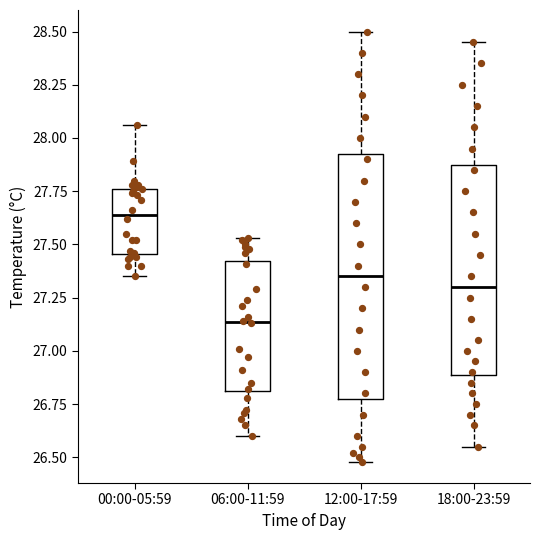

Which box is the tallest, from its lower edge to its upper edge?

12:00-17:59